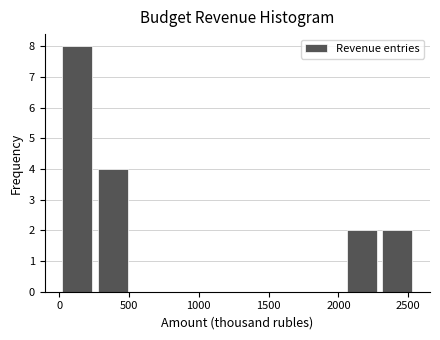

How tall is the bar that spans 2300 to 2550 on the x-axis? Neither the bar edges nor the heights are printed on the chart, so give them approximately, as read against the axes.

2